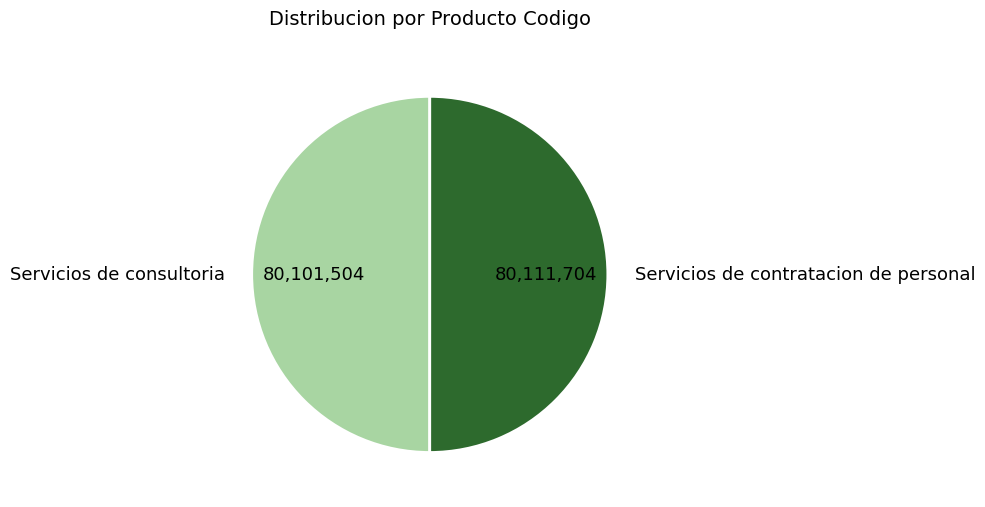

Is the sum of Servicios de consultoria and Servicios de contratacion de personal greater than half?

Yes